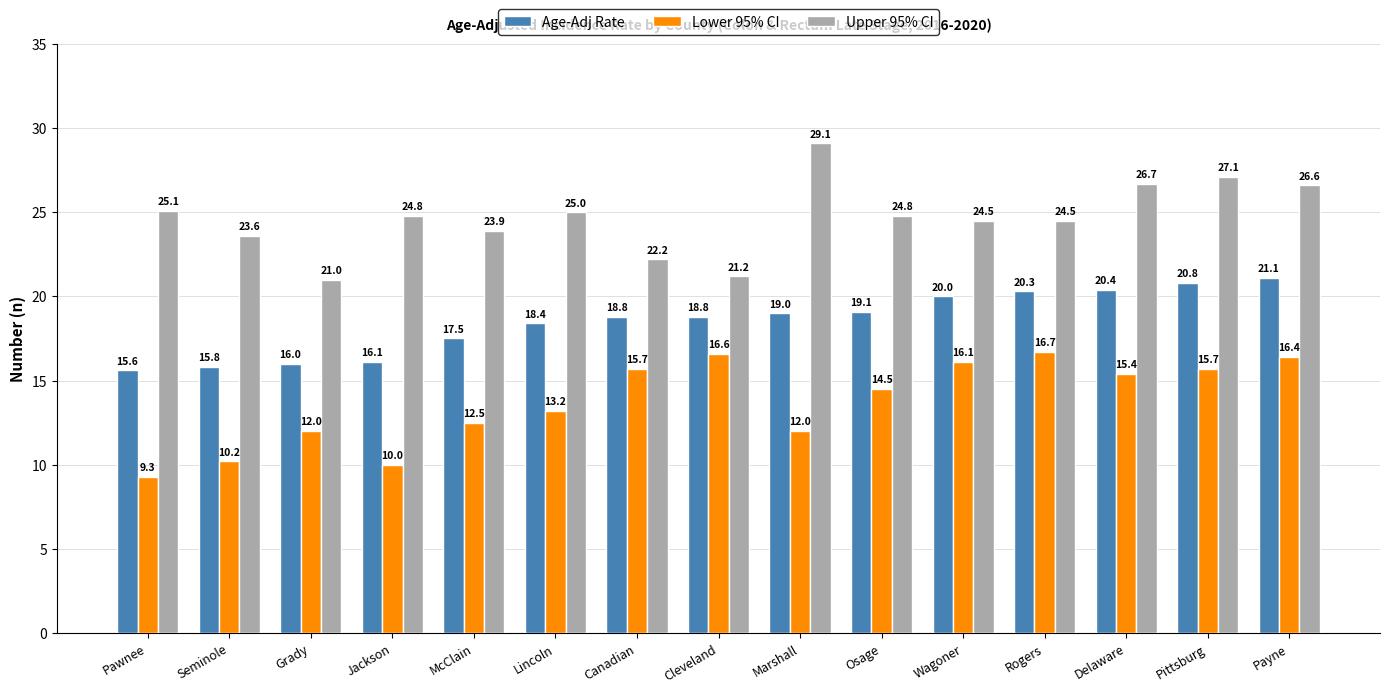

Which series has the largest range (max minus min)?

Upper 95% CI